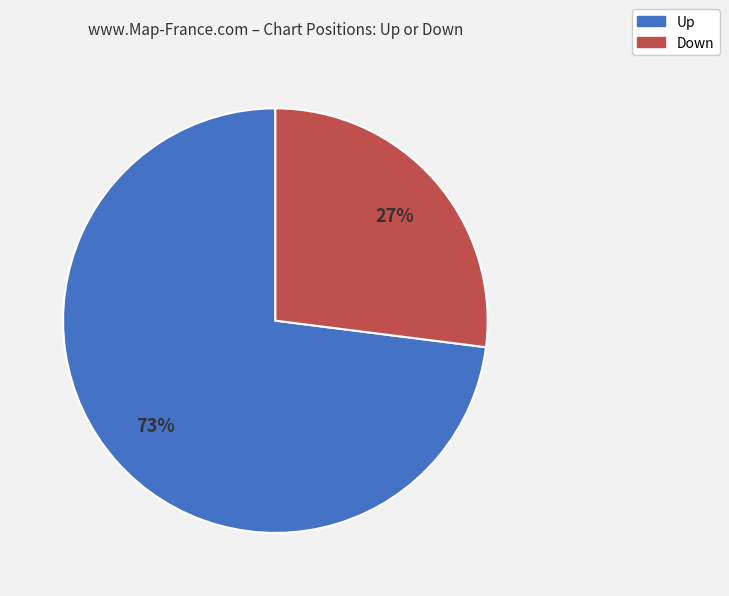

Which category has the biggest portion of the pie?

Up